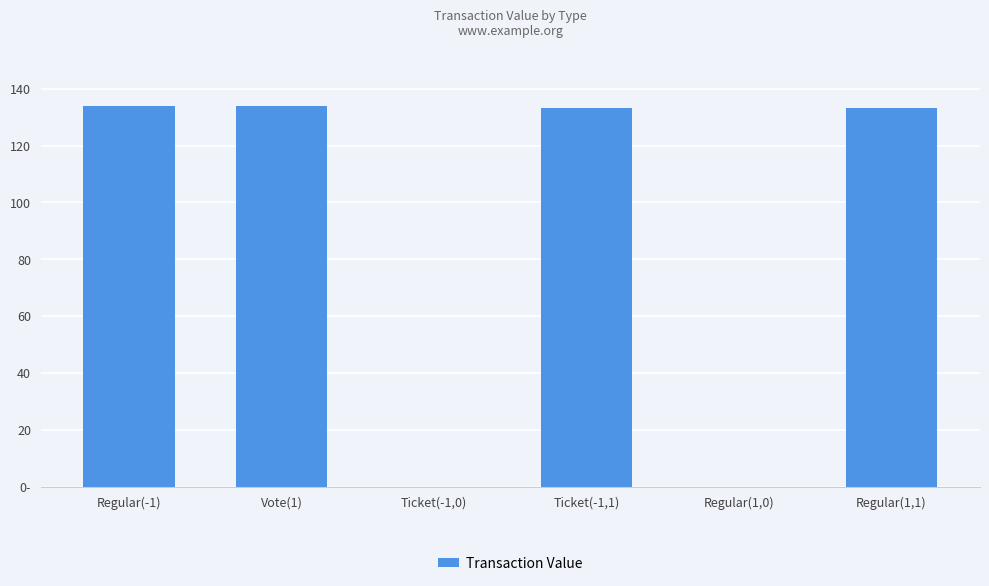

What is the maximum value shown in the chart?

134.0